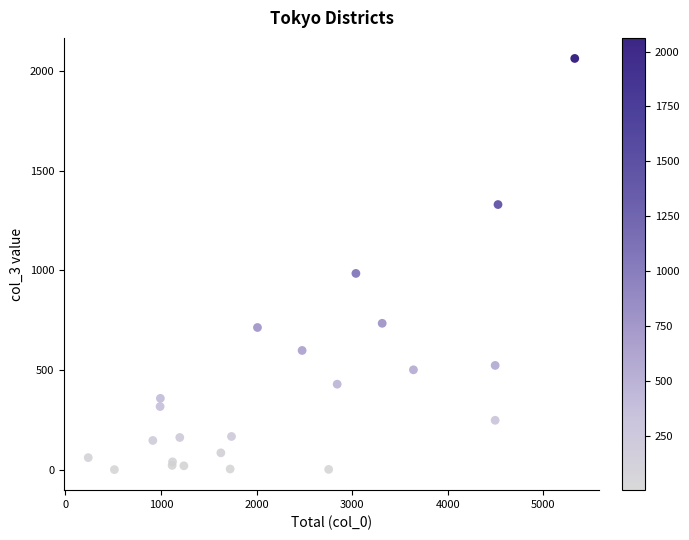

What Y value in the scatter plot is closest to 1032?

985